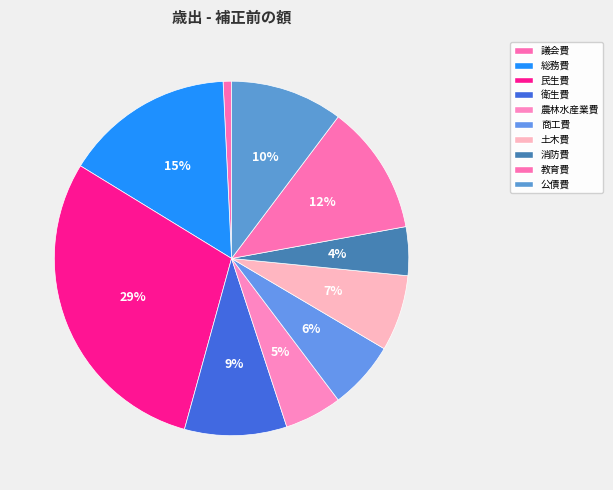

Rank the categories by value from highest to lowest.

民生費, 総務費, 教育費, 公債費, 衛生費, 土木費, 商工費, 農林水産業費, 消防費, 議会費